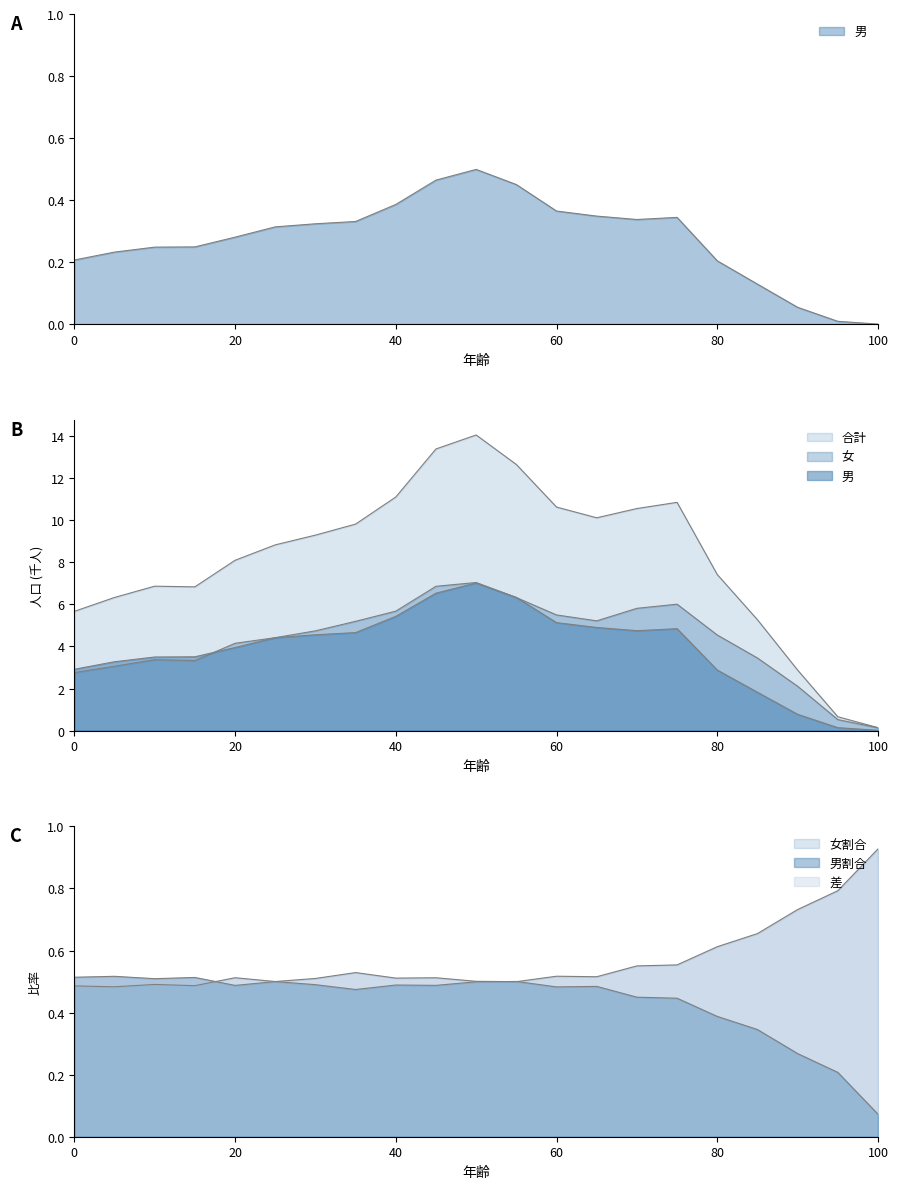

How many data points does each series have?

21